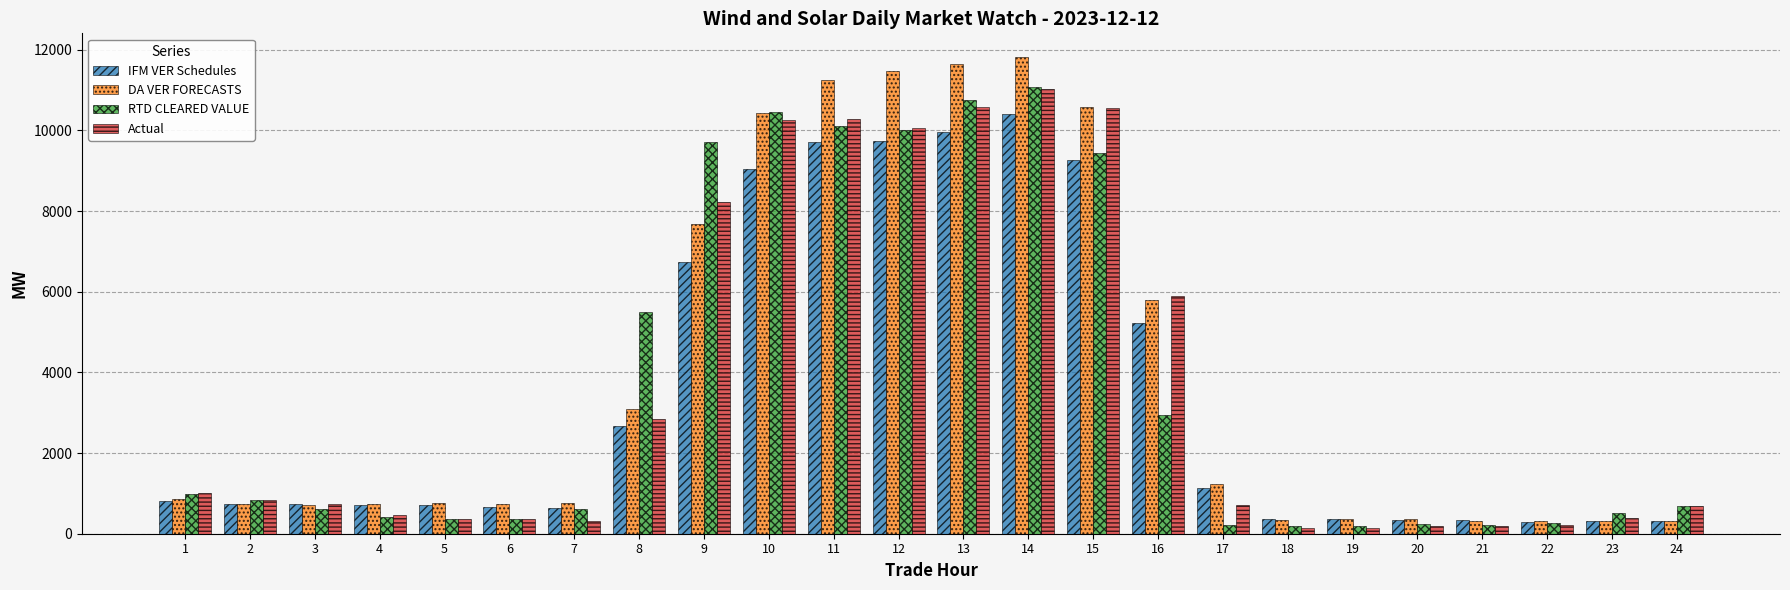

Which series has the largest total across all categories?

DA VER FORECASTS